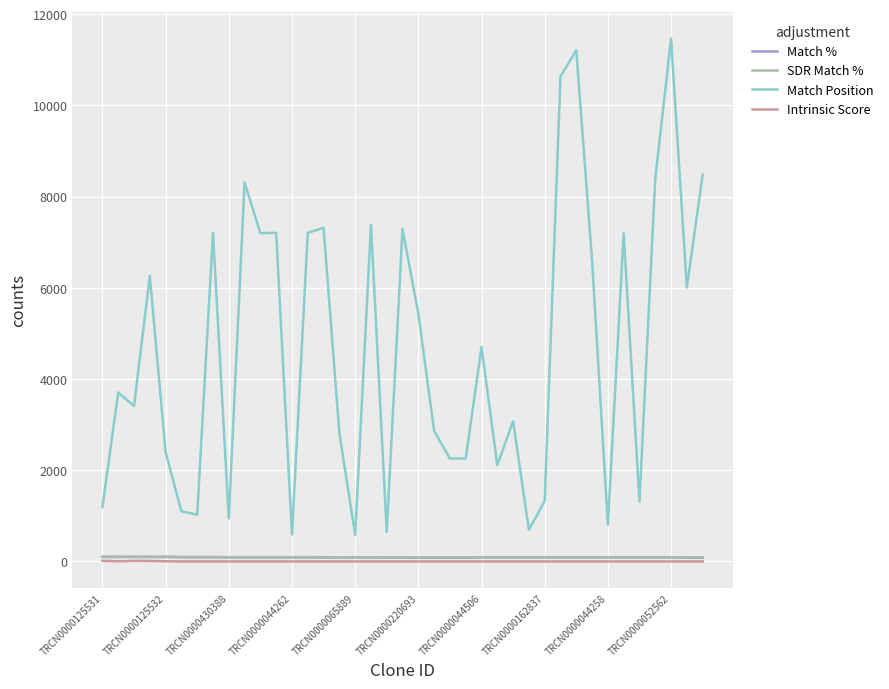

Which series has the widest spread of values?

Match Position